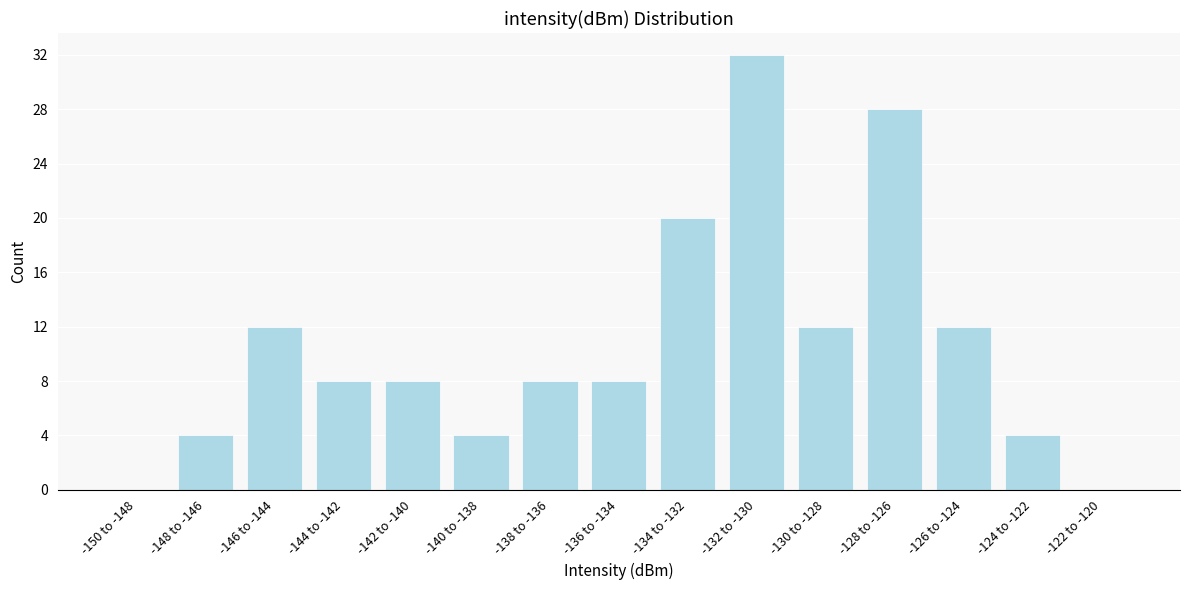

Reading left to right, transcribe all the data shown in this chart.

-150 to -148=0	-148 to -146=4	-146 to -144=12	-144 to -142=8	-142 to -140=8	-140 to -138=4	-138 to -136=8	-136 to -134=8	-134 to -132=20	-132 to -130=32	-130 to -128=12	-128 to -126=28	-126 to -124=12	-124 to -122=4	-122 to -120=0